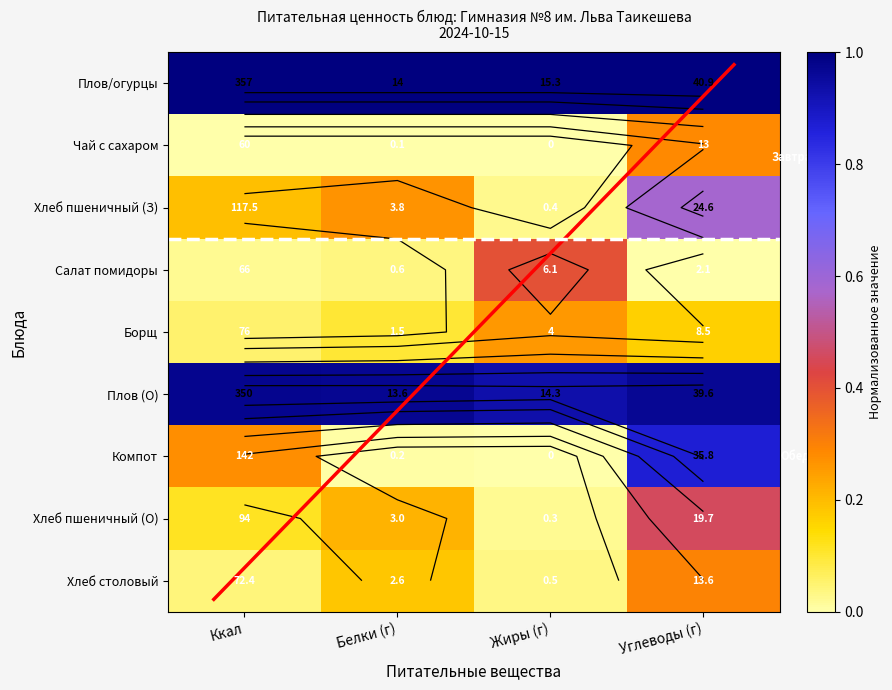

At Ккал, list the series in order from smallest to largest.

Чай с сахаром, Салат помидоры, Хлеб столовый, Борщ, Хлеб пшеничный (О), Хлеб пшеничный (З), Компот, Плов (О), Плов/огурцы